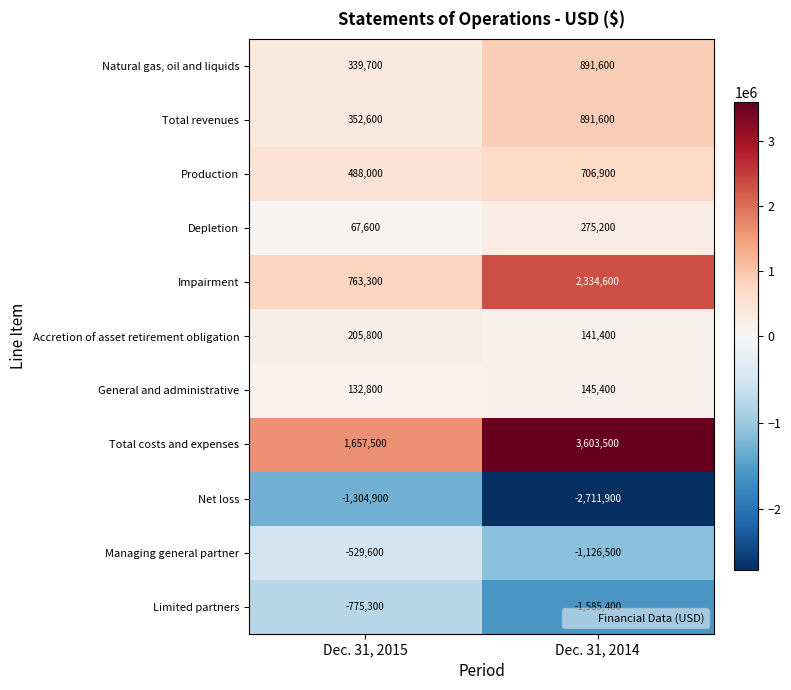

At which category does the chart reach its minimum across all series?

Dec. 31, 2014